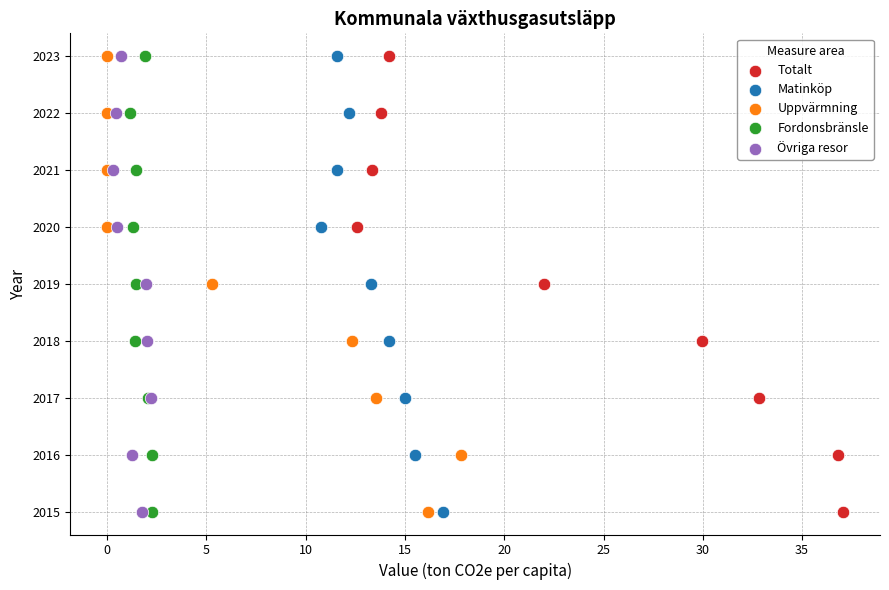

What are all the series names shown in the legend?

Totalt, Matinköp, Uppvärmning, Fordonsbränsle, Övriga resor